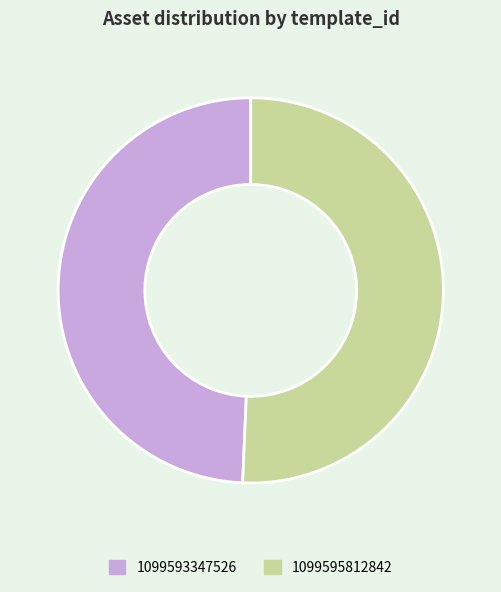

What is the smallest slice in the pie chart?

1099593347526